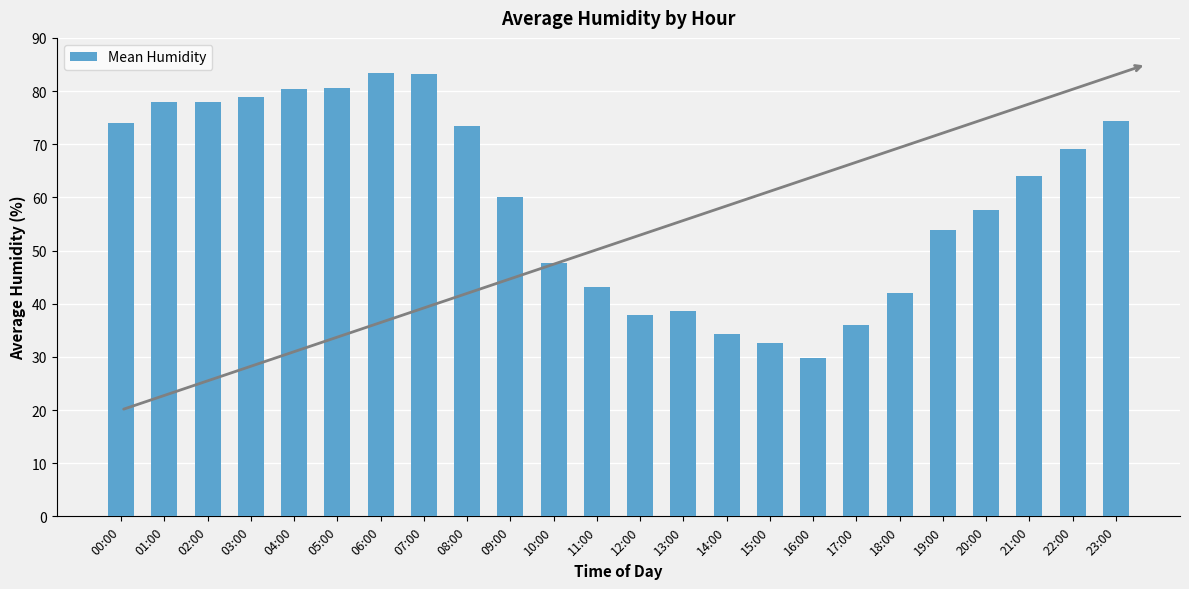

Read the value at 19:00.

53.9